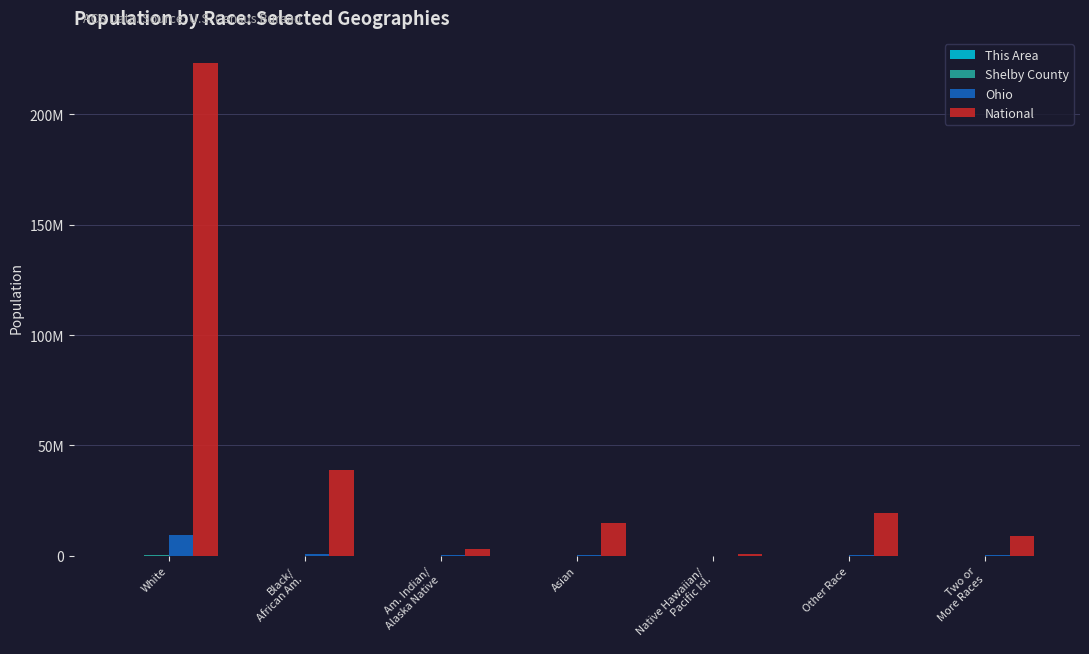

List the labels in order of Ohio value, smallest first.

Native Hawaiian/
Pacific Isl., Am. Indian/
Alaska Native, Other Race, Asian, Two or
More Races, Black/
African Am., White